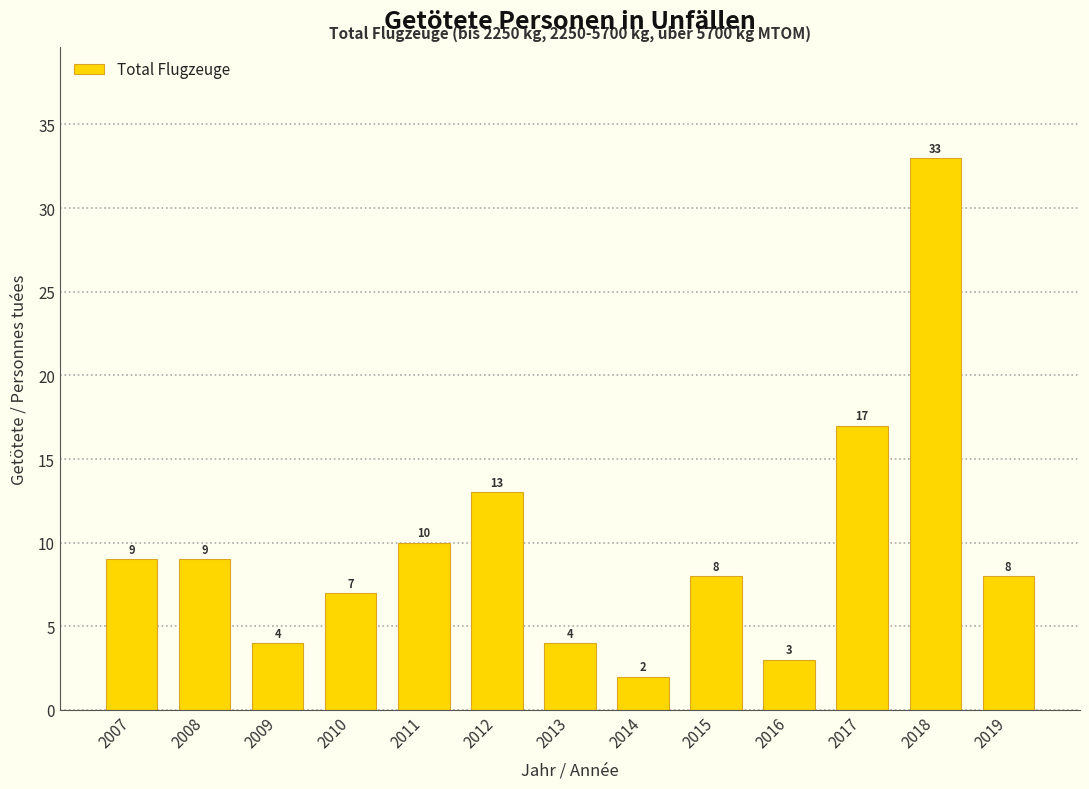

Reading left to right, what are all the values shown in this chart?

9	9	4	7	10	13	4	2	8	3	17	33	8